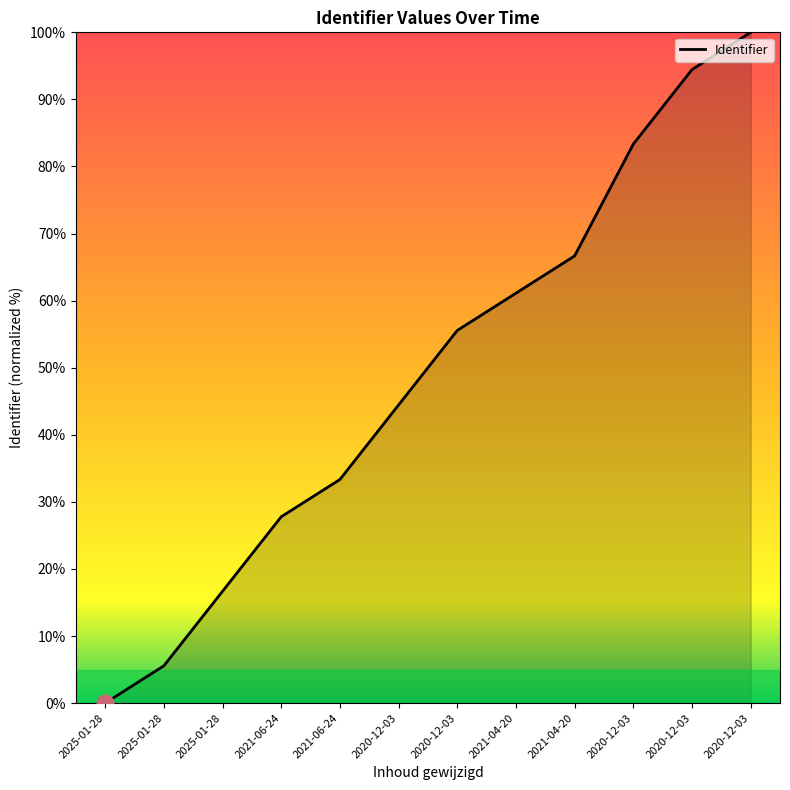

Does the chart have visible grid lines?

No